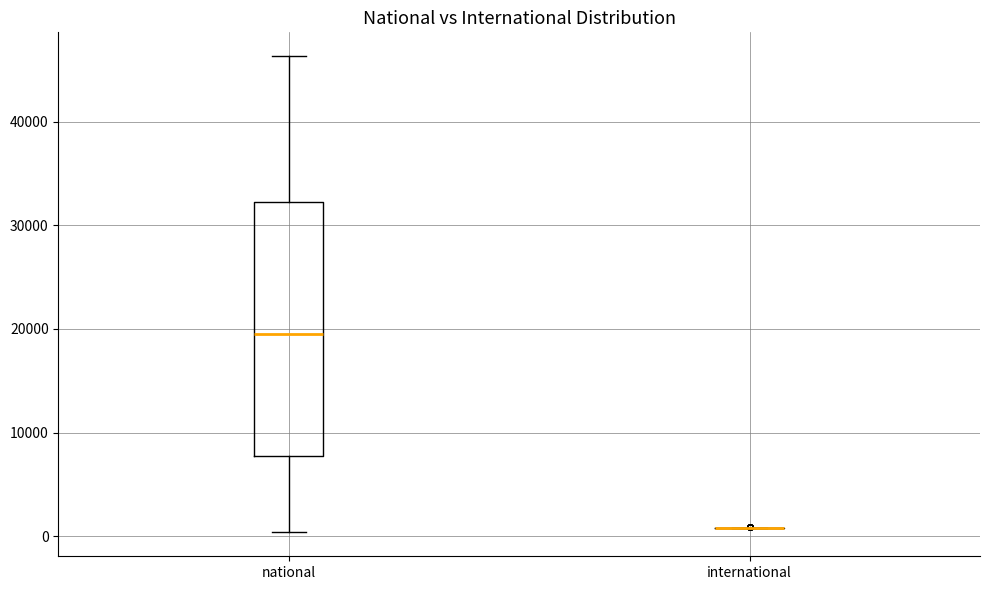

Where does the upper whisker of the box for national end on the y-axis? The values are not printed on the chart, so give them approximately, as read against the axis.

46000